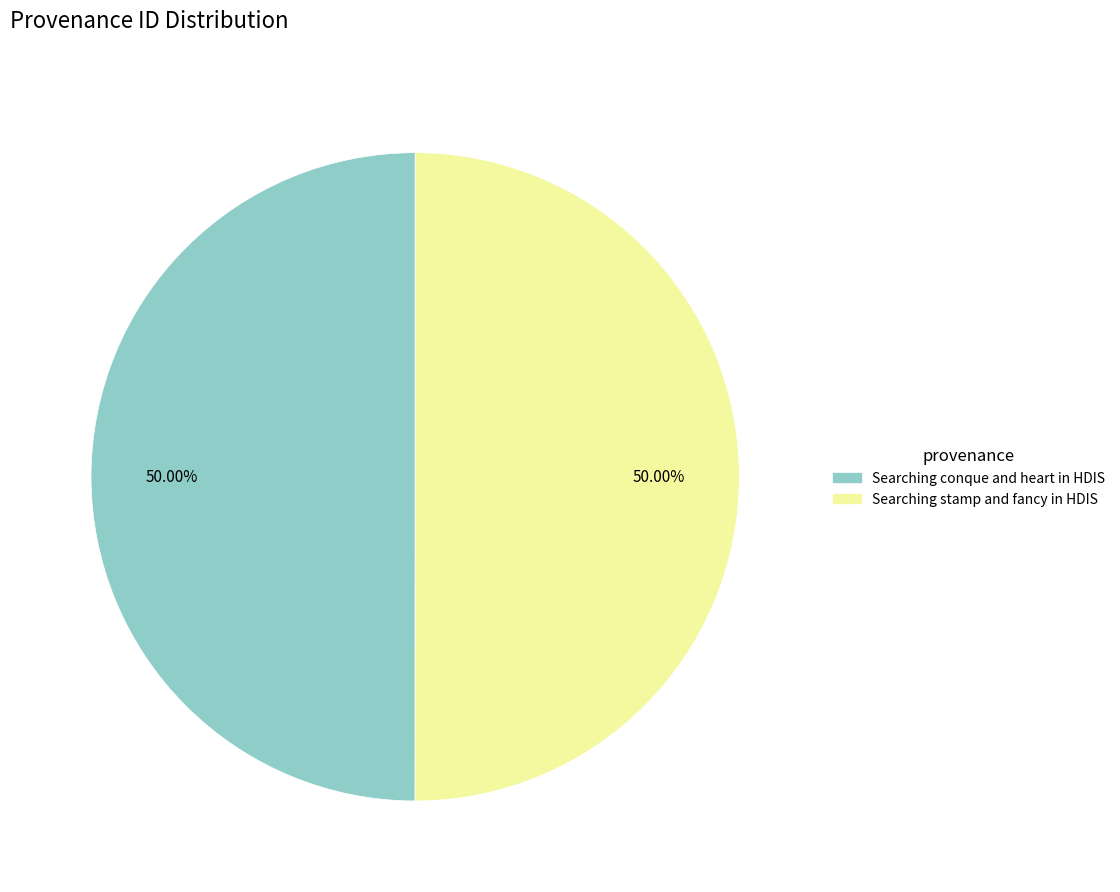

What percentage is the Searching stamp and fancy in HDIS slice, to the nearest percent?

50%